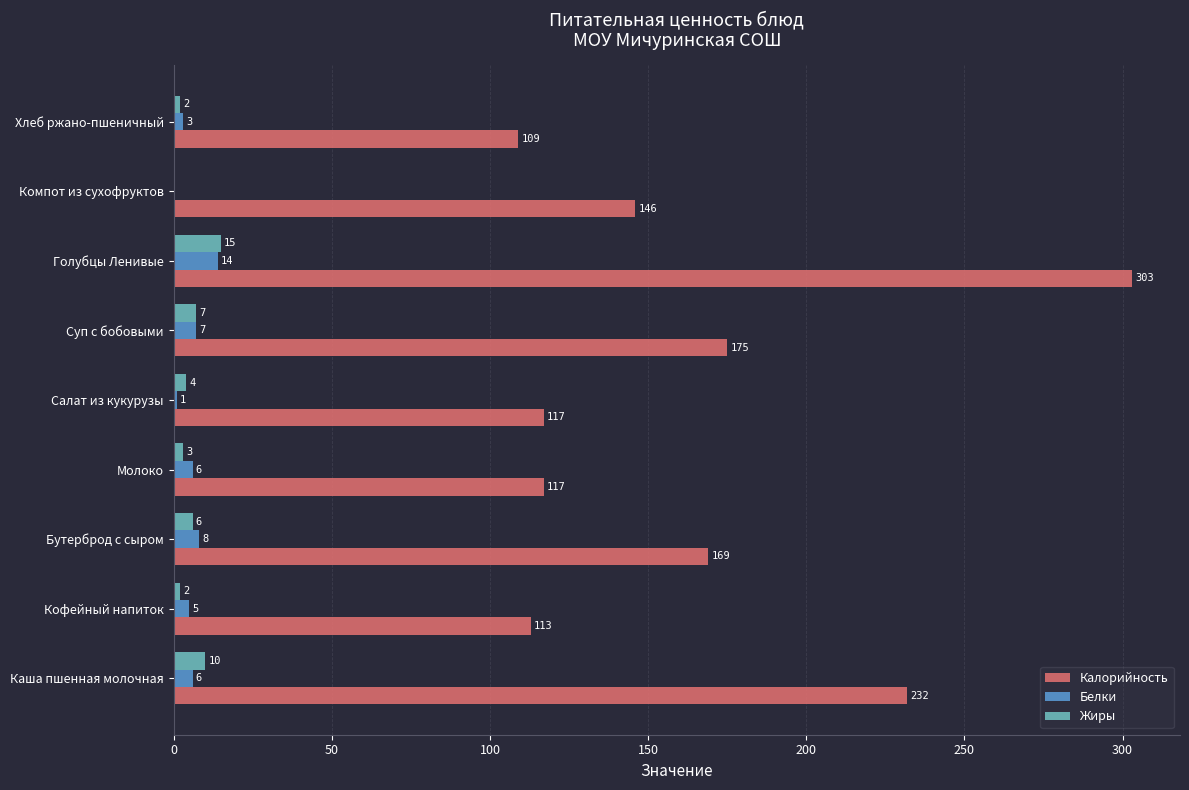

Between Каша пшенная молочная and Кофейный напиток, which series saw the biggest shift?

Калорийность